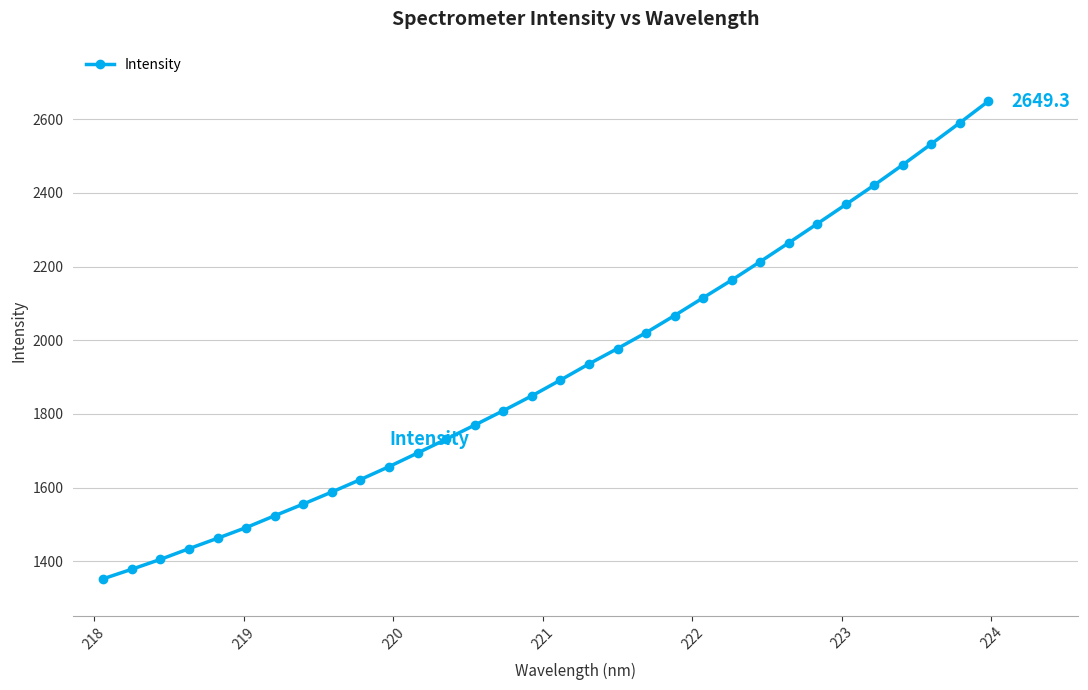

What is the minimum value shown in the chart?

1352.5